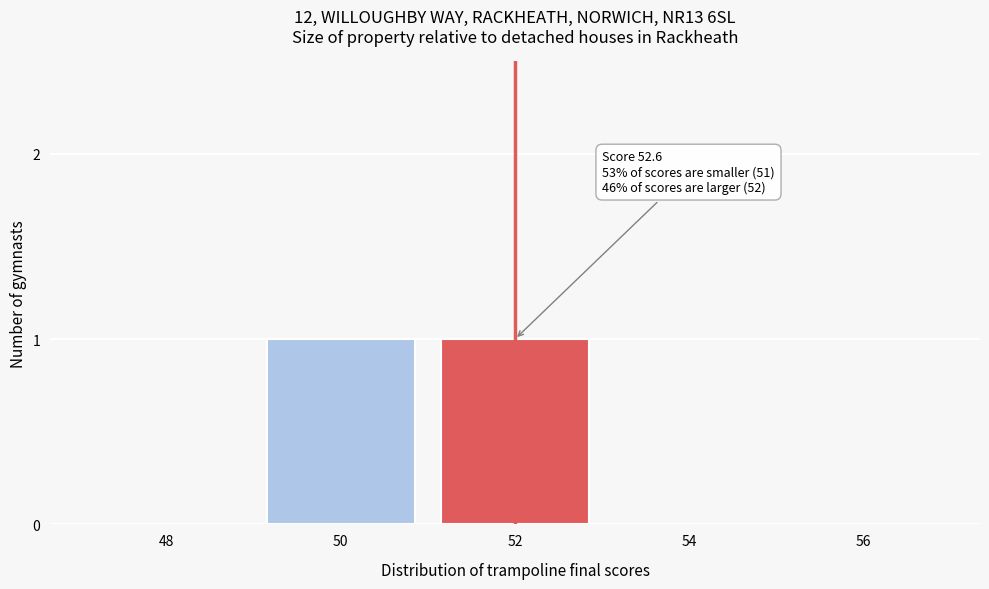

Reading left to right, list all the values displayed in this chart.

48=0	50=1	52=1	54=0	56=0